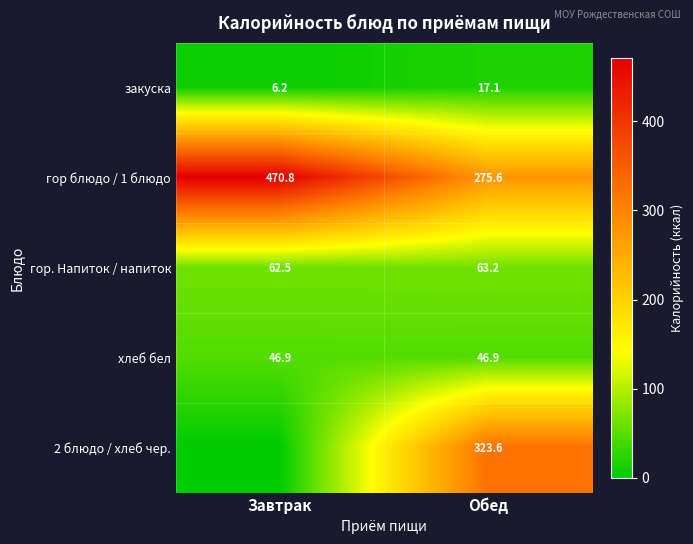

At how many categories does at least one series exceed 252?

2